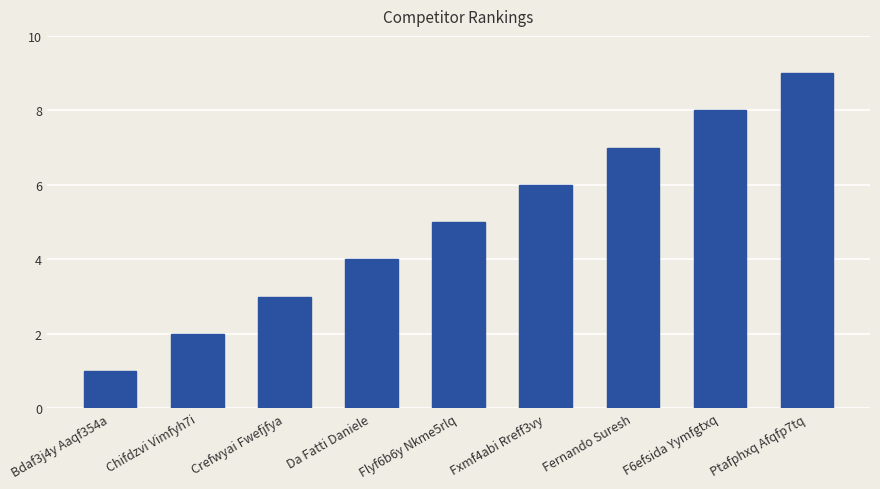

List the labels in order of value, smallest first.

Bdaf3j4y Aaqf354a, Chifdzvi Vimfyh7i, Crefwyai Fwefjfya, Da Fatti Daniele, Flyf6b6y Nkme5rlq, Fxmf4abi Rreff3vy, Fernando Suresh, F6efsida Yymfgtxq, Ptafphxq Afqfp7tq